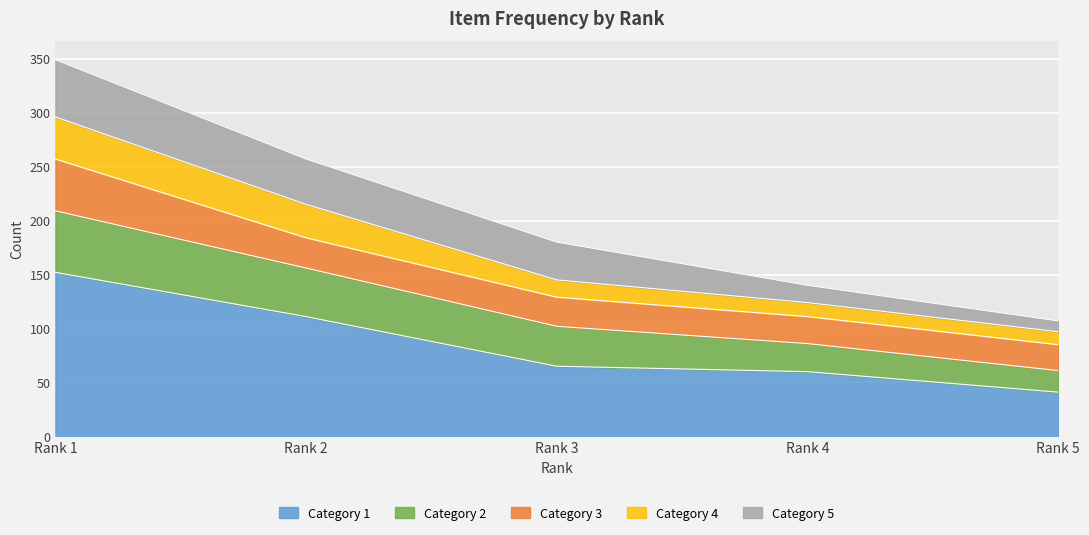

What is the value of the Col1_count point at the 5th from the left?

41